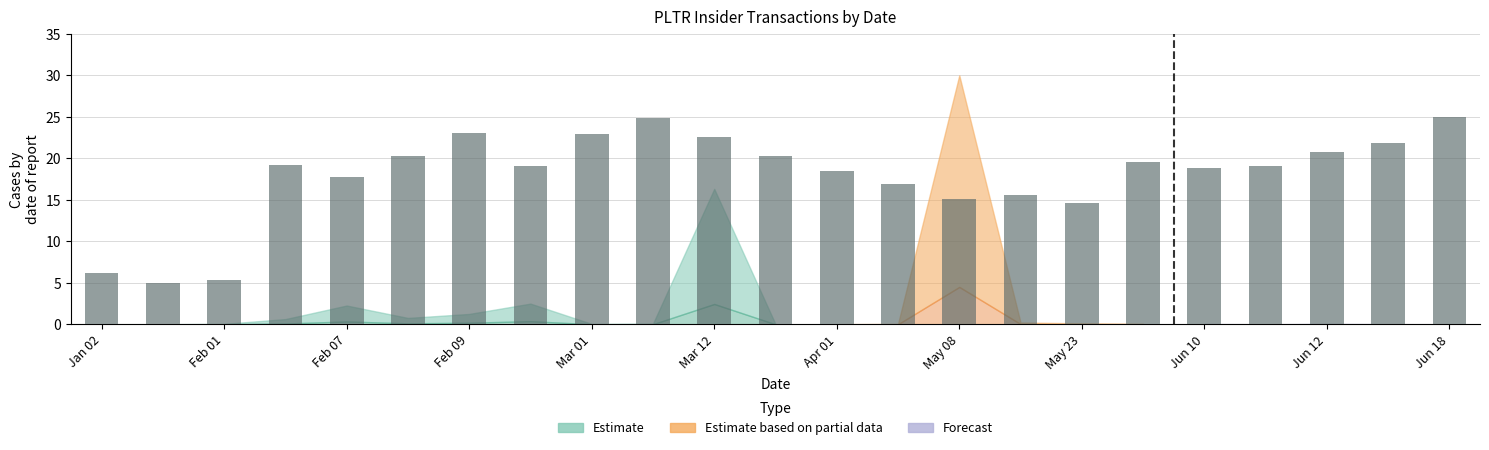

What is the greatest value displayed?

25.0